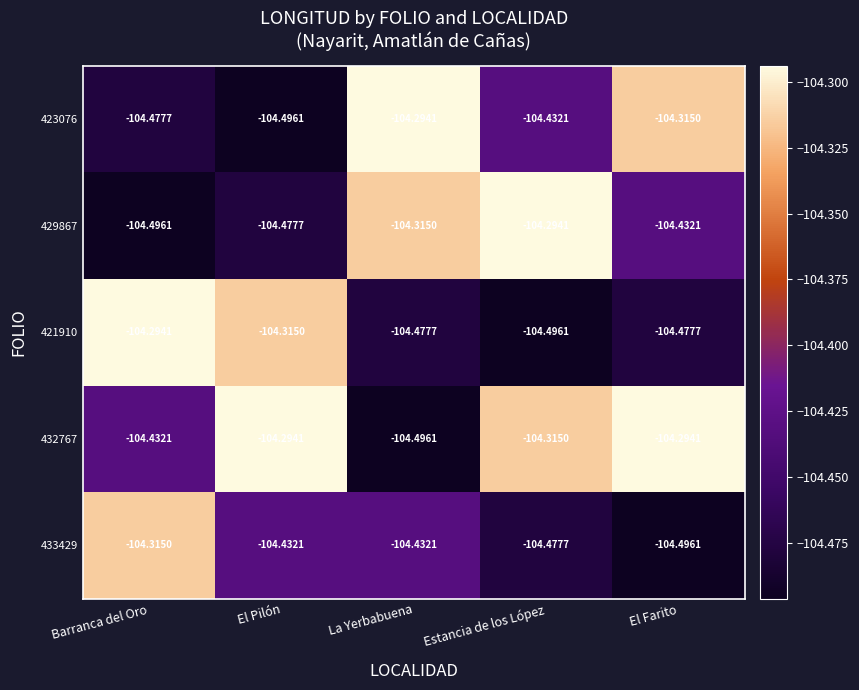

Which category has the lowest value in the 433429 series?

El Farito